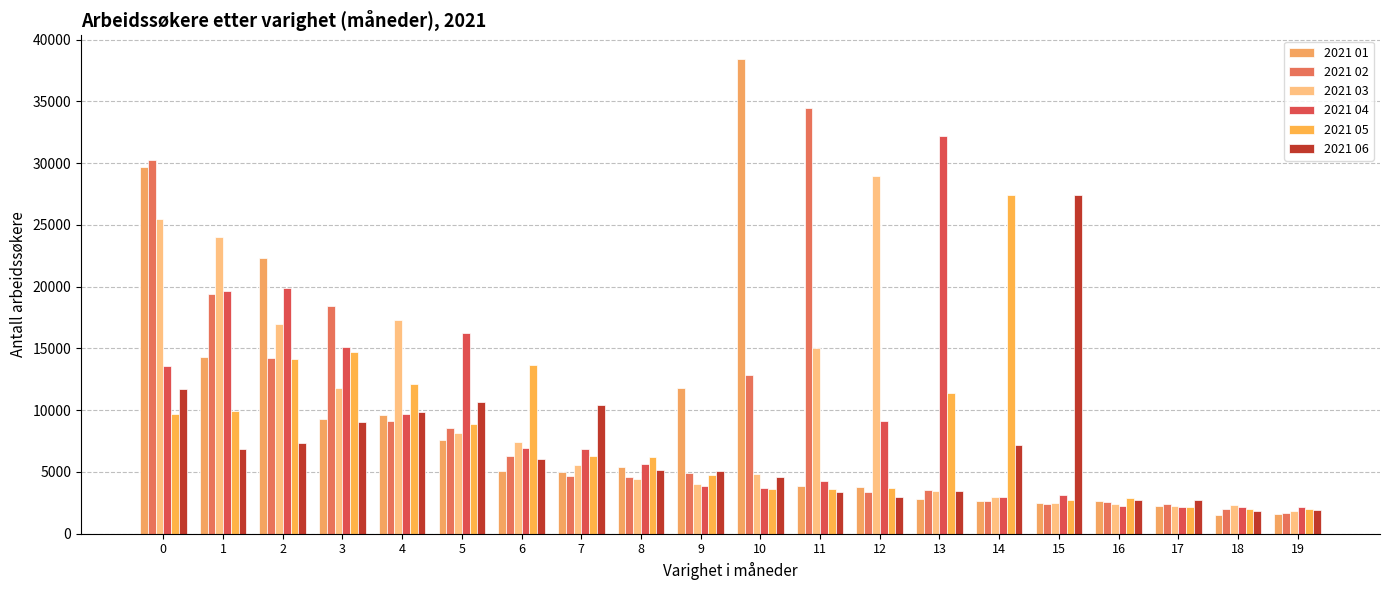

The value of 2021 05 at 19 is 1991. True or false?

True